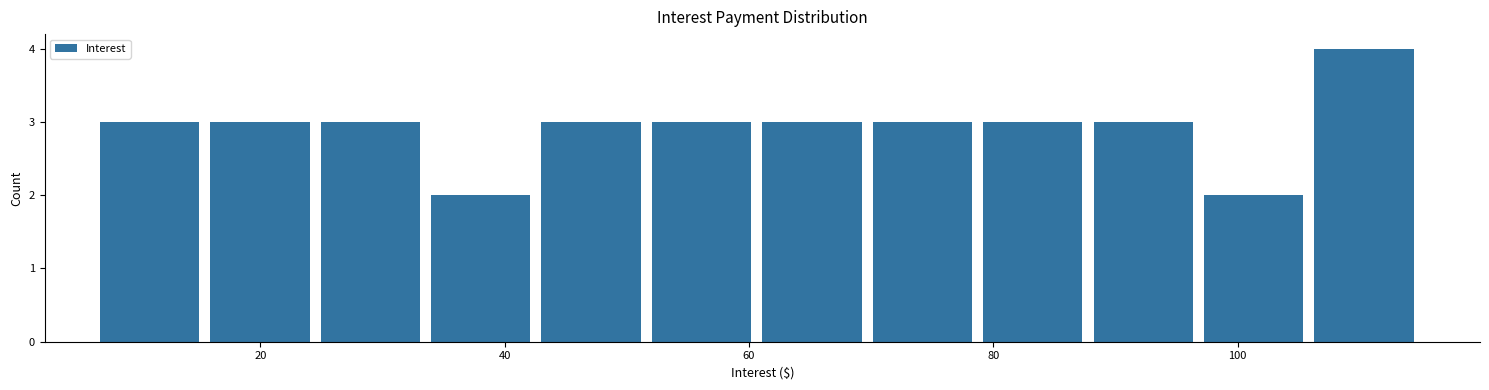

Over which range of the x-axis is the bar tallest?

106 to 116